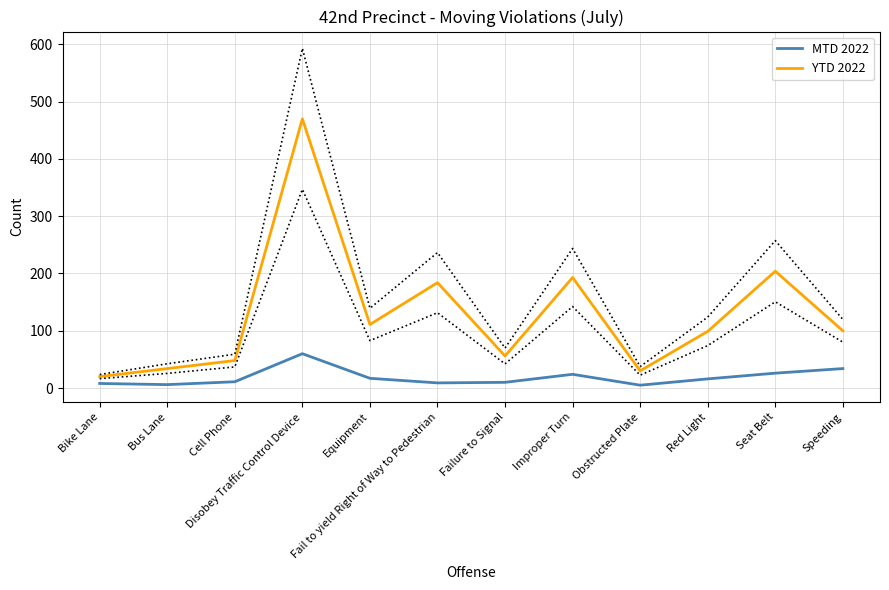

Reading left to right, extract all data points from this chart.

MTD 2022: Bike Lane=8	Bus Lane=6	Cell Phone=11	Disobey Traffic Control Device=60	Equipment=17	Fail to yield Right of Way to Pedestrian=9	Failure to Signal=10	Improper Turn=24	Obstructed Plate=5	Red Light=16	Seat Belt=26	Speeding=34
YTD 2022: Bike Lane=20	Bus Lane=34	Cell Phone=48	Disobey Traffic Control Device=470	Equipment=111	Fail to yield Right of Way to Pedestrian=184	Failure to Signal=56	Improper Turn=193	Obstructed Plate=30	Red Light=99	Seat Belt=204	Speeding=100